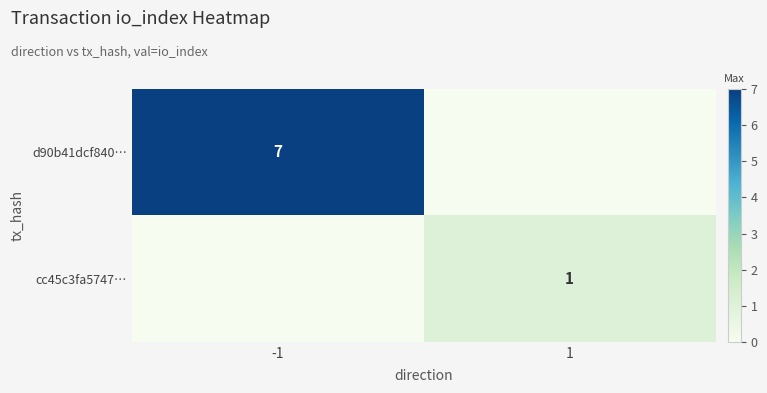

The d90b41dcf840… series shows 4 at 1. True or false?

False